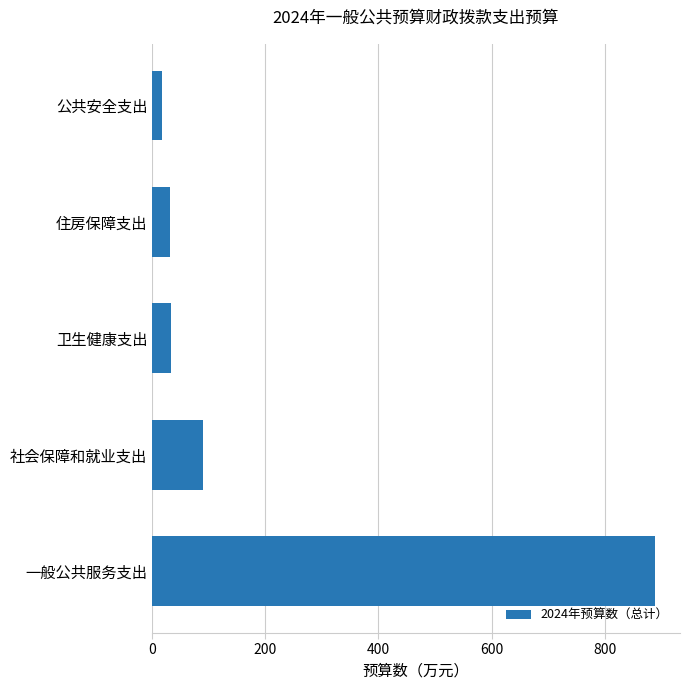

What is the difference between the second highest and minimum values?

72.6